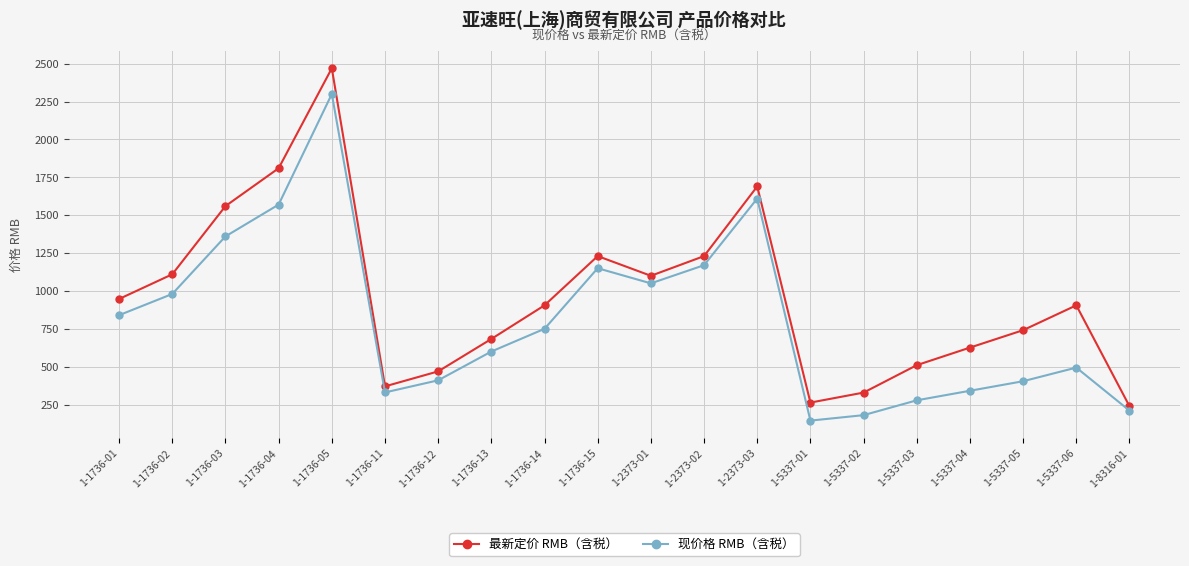

The 最新定价 RMB（含税） series shows 2470 at 1-1736-05. True or false?

True